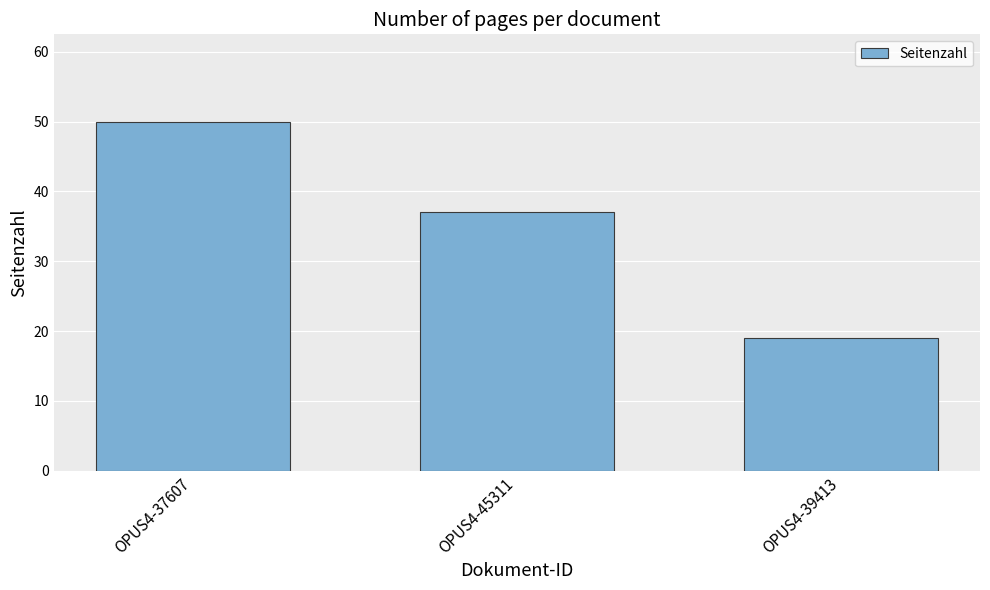

Does the chart contain any negative values?

No